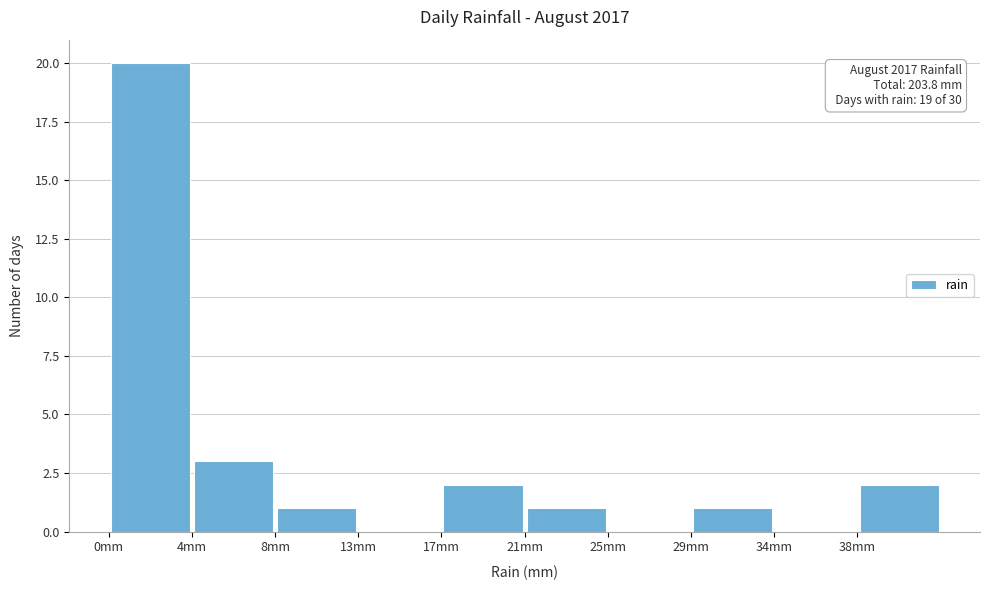

Over which range of the x-axis is the bar tallest?

0.0 to 4.2